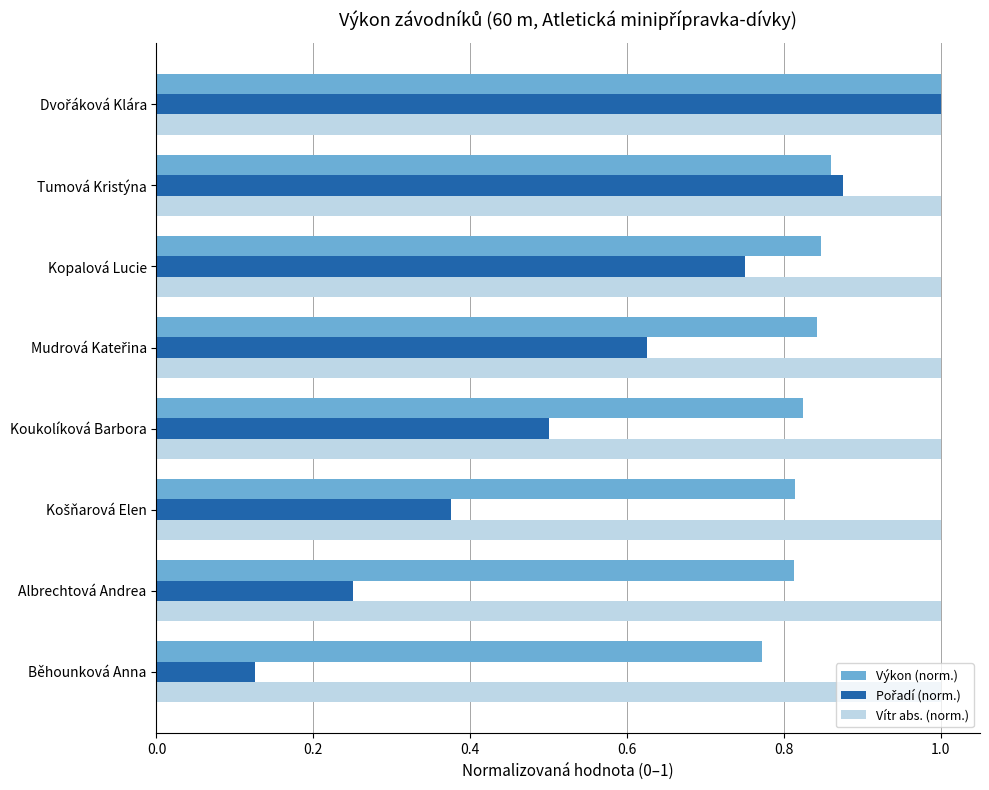

Which series has the largest total across all categories?

Vítr abs. (norm.)